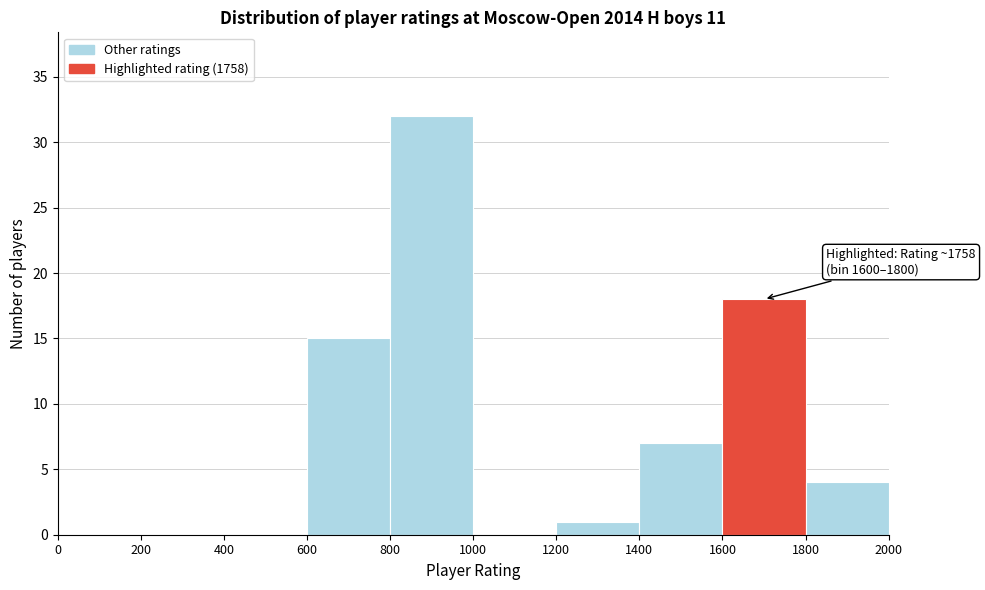

Over which range of the x-axis is the bar tallest?

800 to 1000